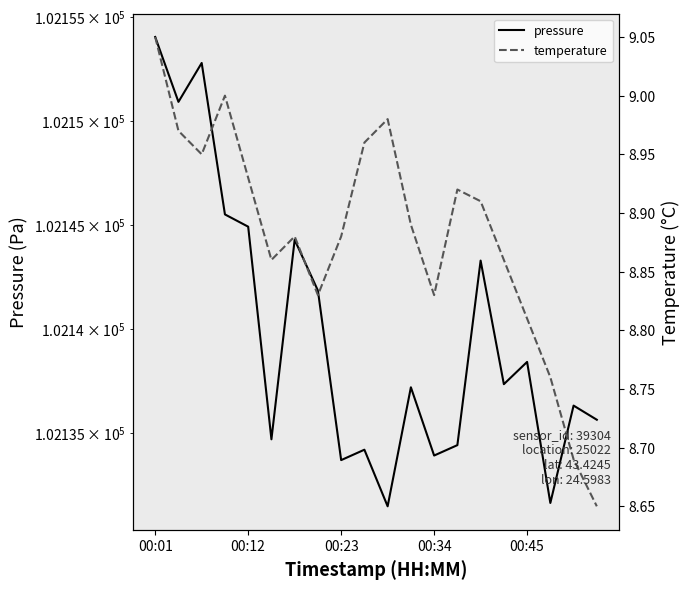

How many interior local valleys does the temperature series have?

4